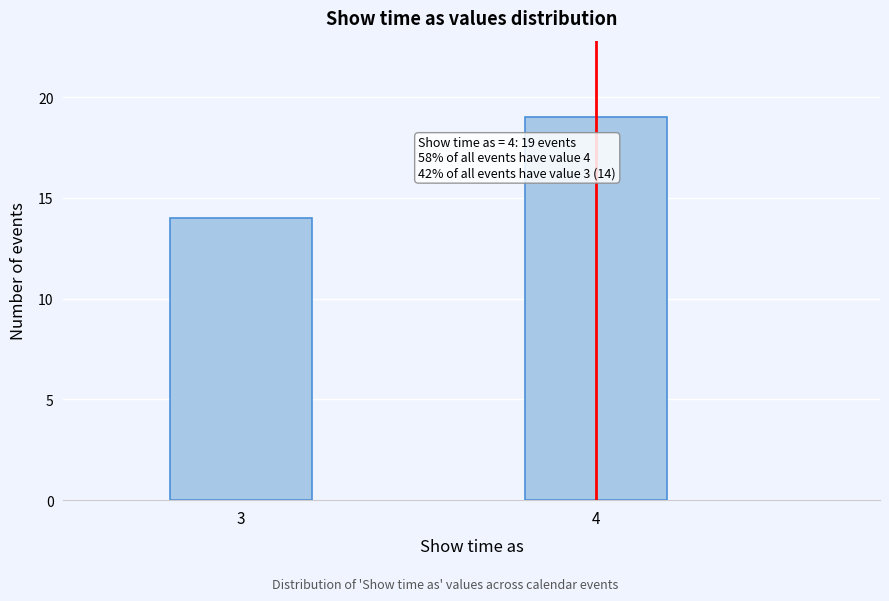

Reading left to right, list all the values displayed in this chart.

3=14	4=19